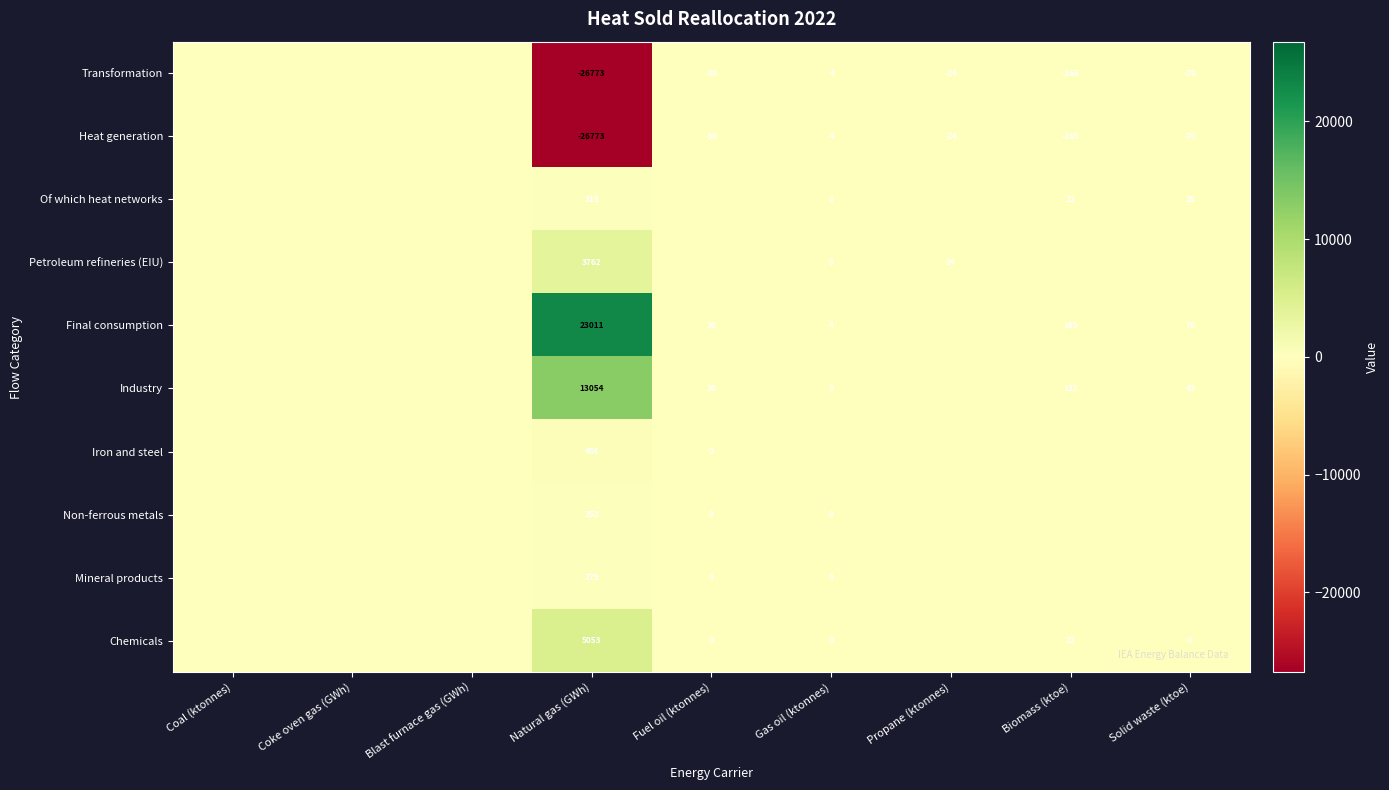

Is it true that Mineral products equals 426 at Natural gas (GWh)?

False